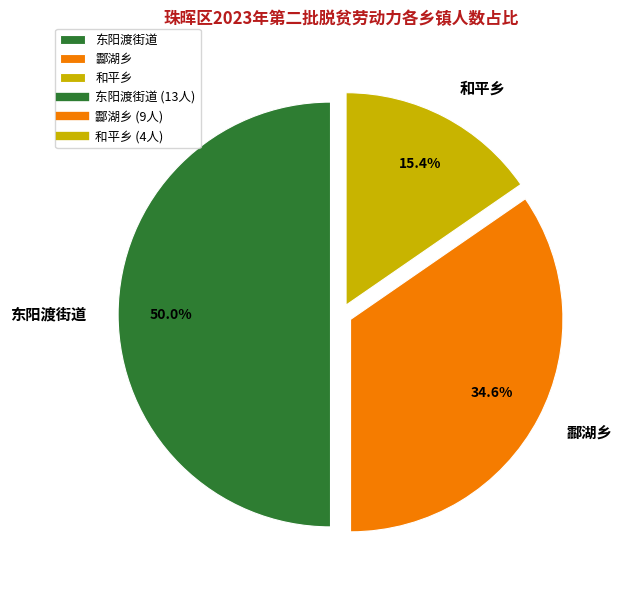

What is the total percentage of 和平乡 and 酃湖乡?

50.0%